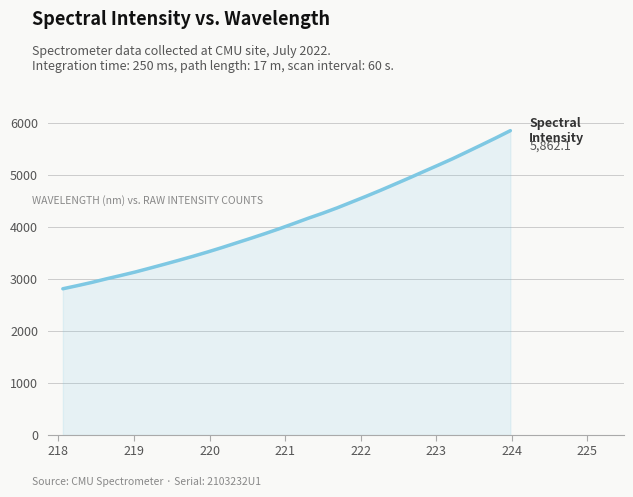

True or false: there are more than 0 points higher than both neighbors.

False